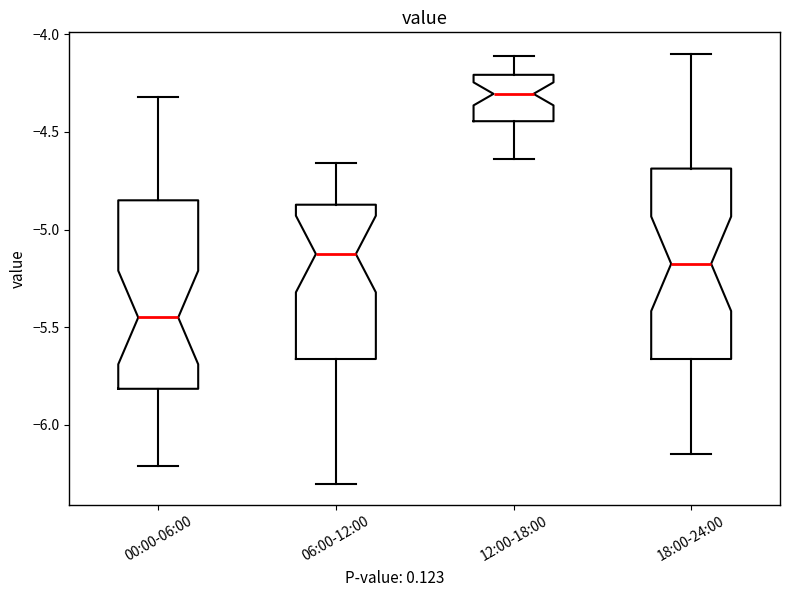

Where does the upper whisker of the box for 18:00-24:00 end on the y-axis? The values are not printed on the chart, so give them approximately, as read against the axis.

-4.10